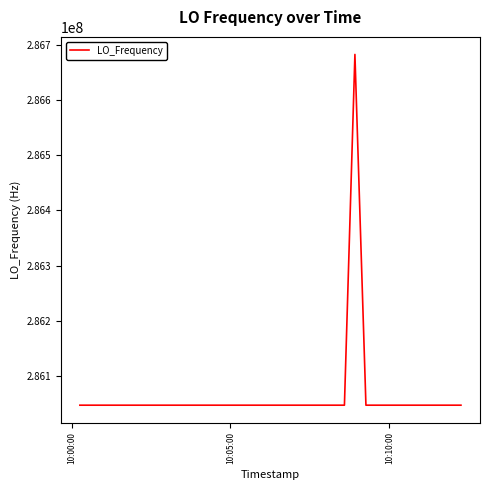

What is the maximum value shown in the chart?

286682703.6